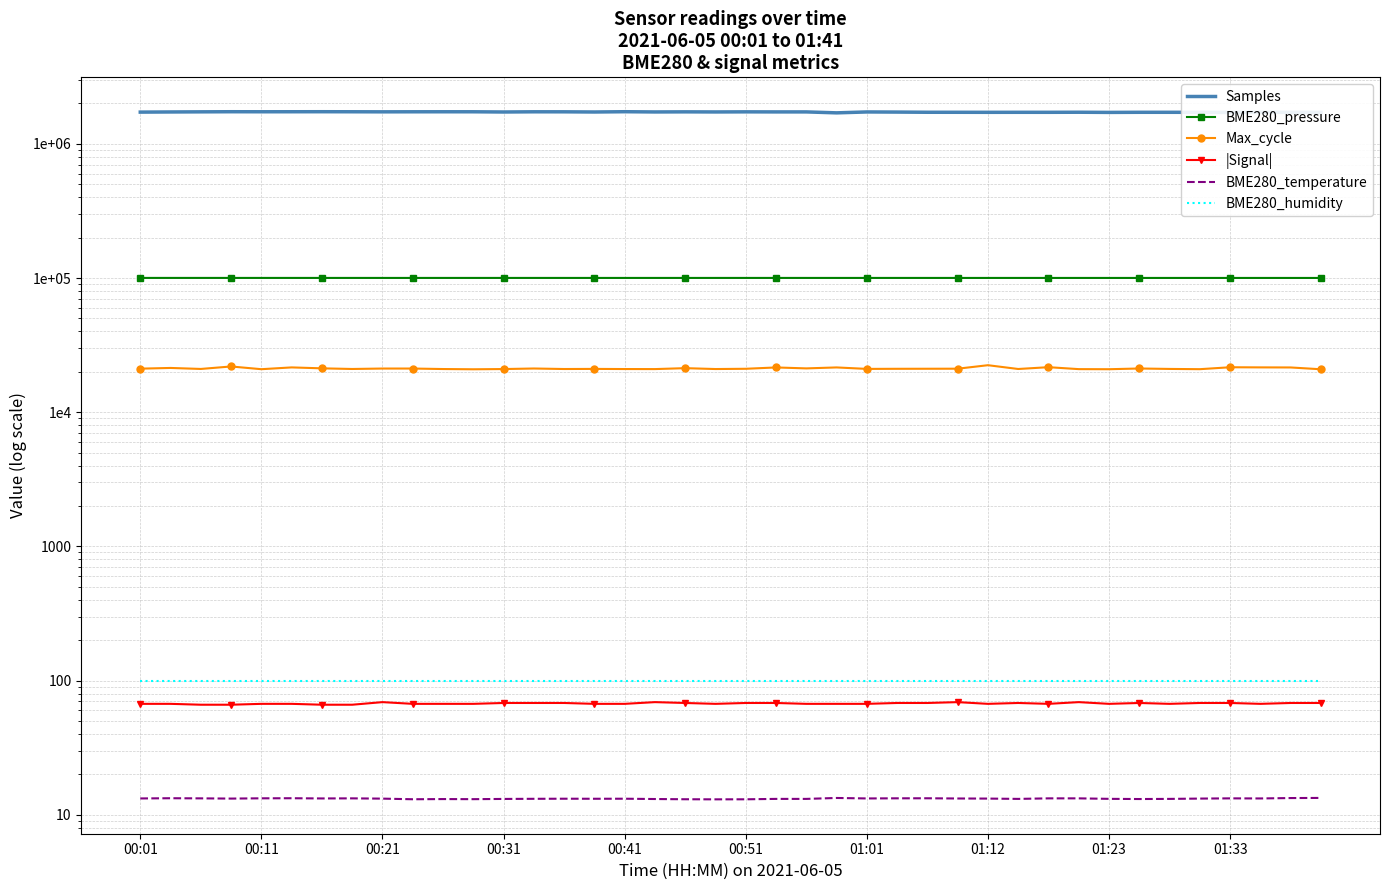

What is the total value across all series at 23?

1824828.0